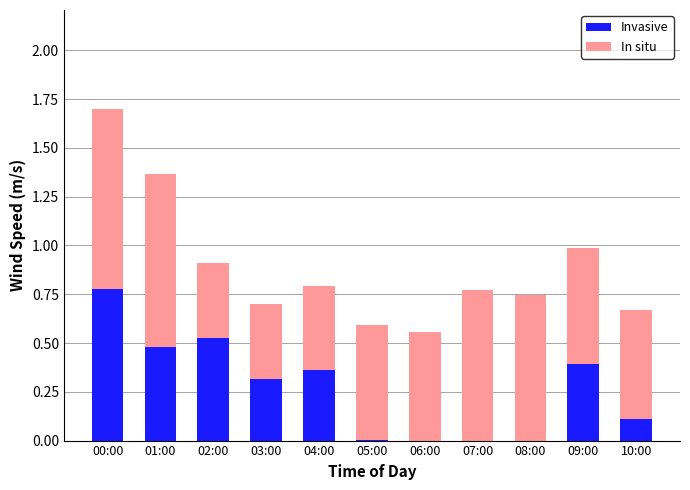

At which label does Invasive reach its peak?

00:00